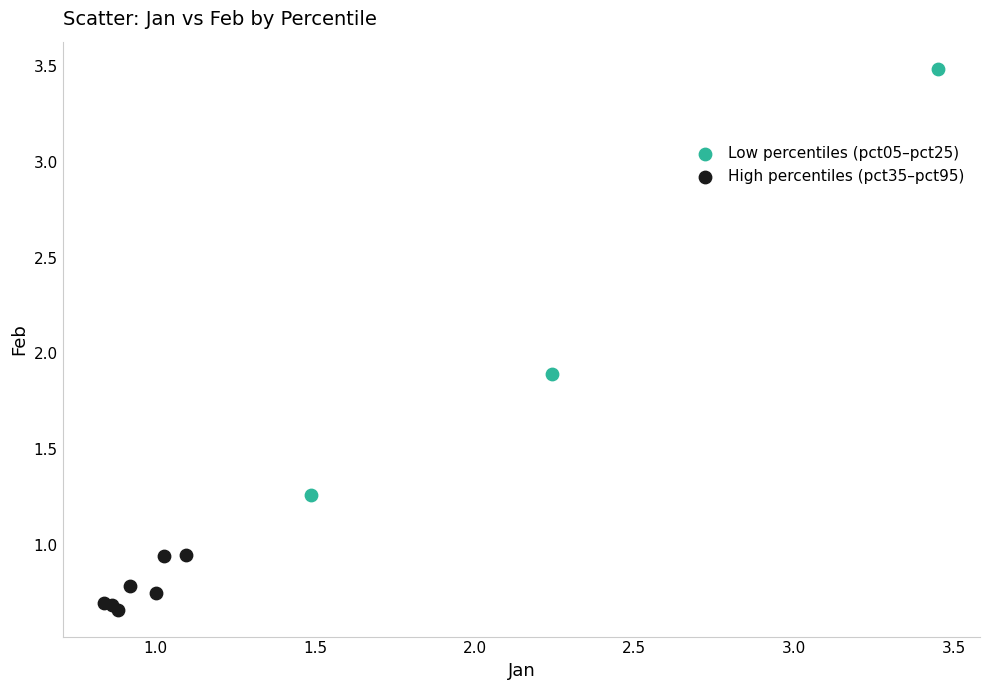

Which series has the widest spread of Y values?

Low percentiles (pct05–pct25)